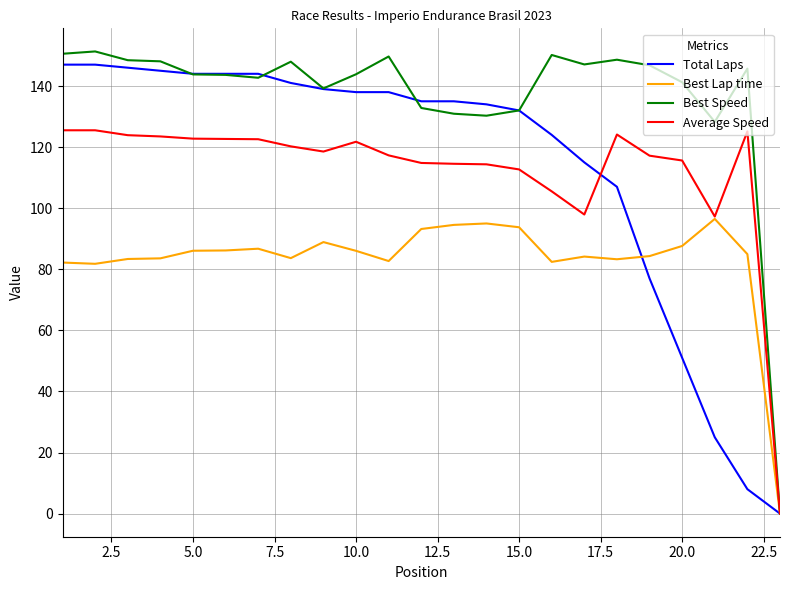

What is the maximum value for Total Laps?

147.0